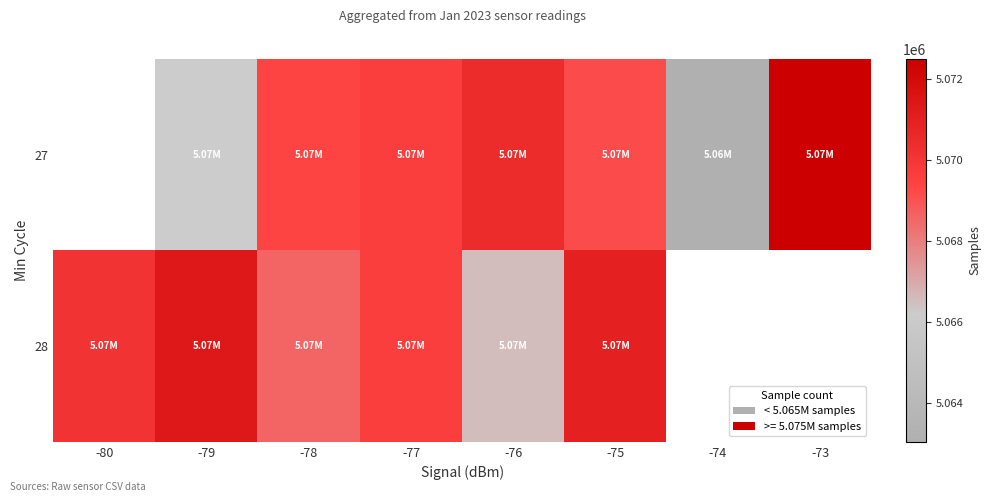

List the series in order of their peak value, highest first.

27, 28